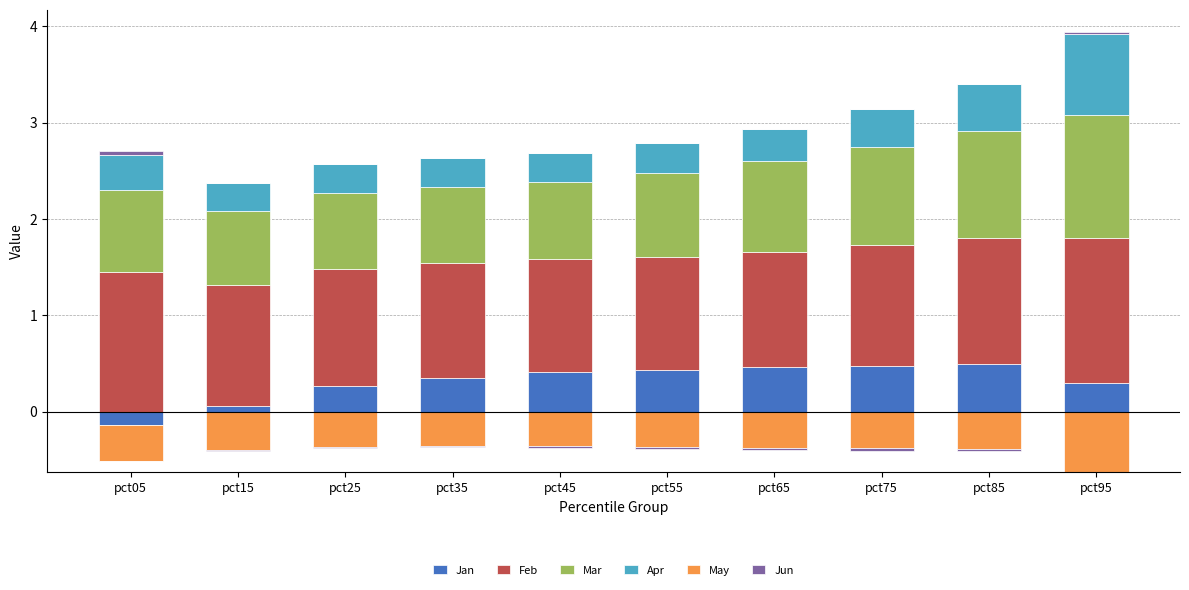

Is the value of May at pct25 greater than the value of Feb at pct65?

No